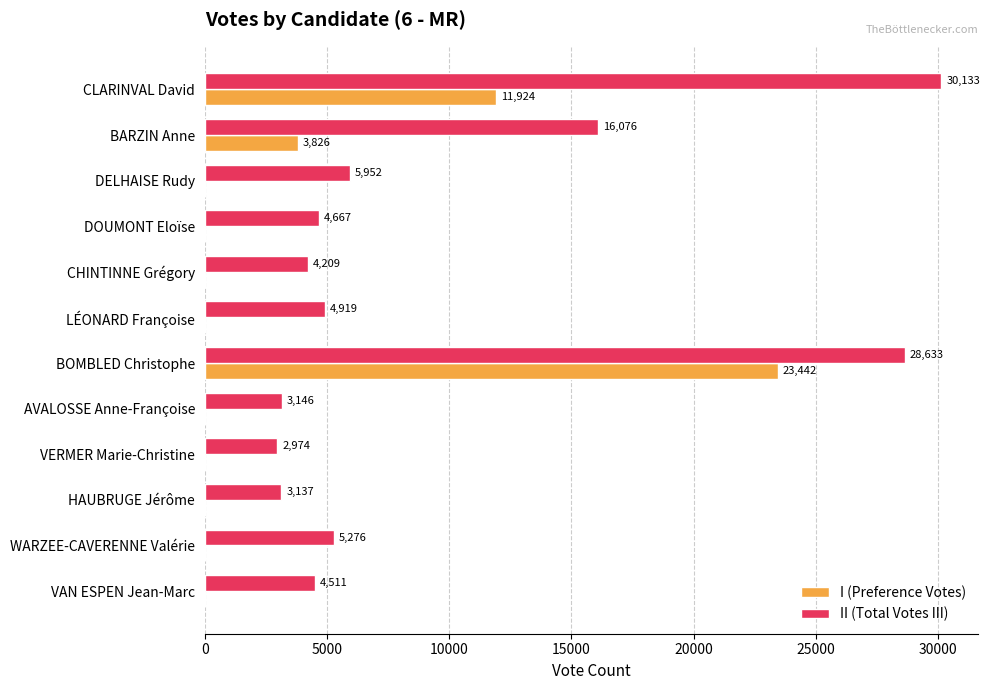

Is it true that II (Total Votes III) equals 51151 at BOMBLED Christophe?

False